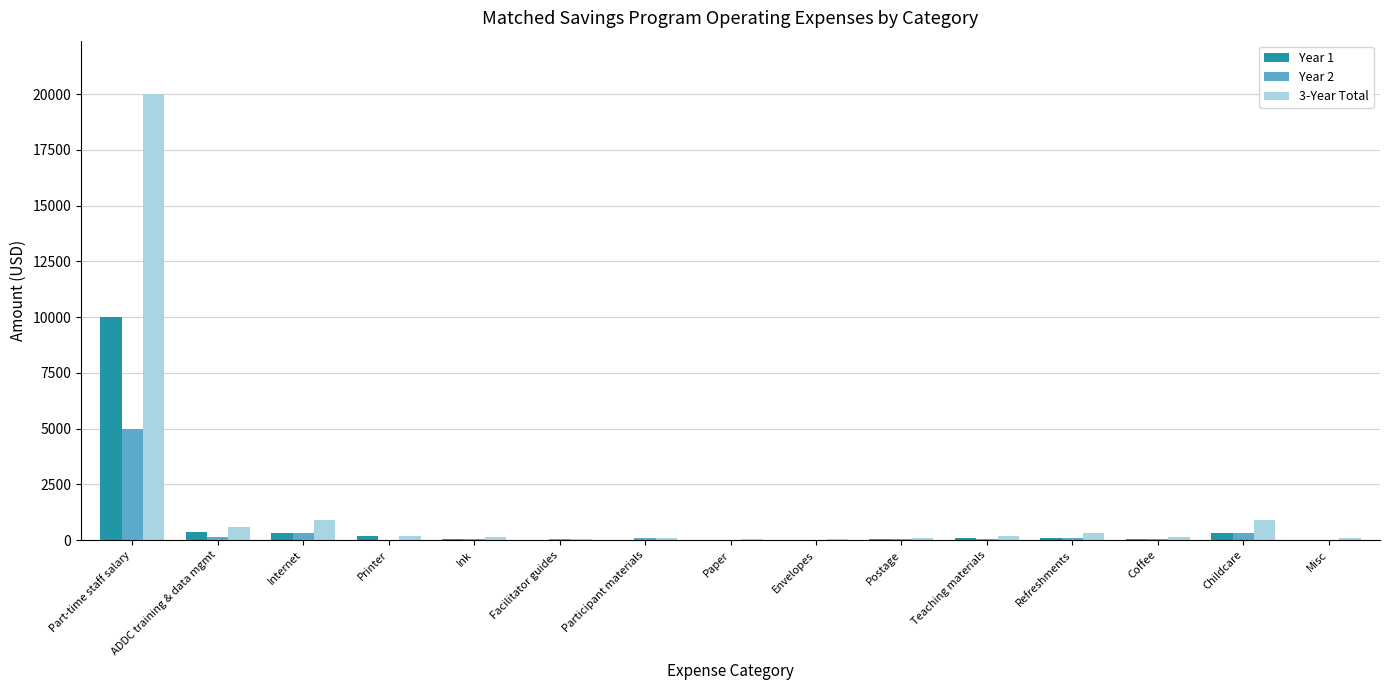

How many series are shown in this chart?

3